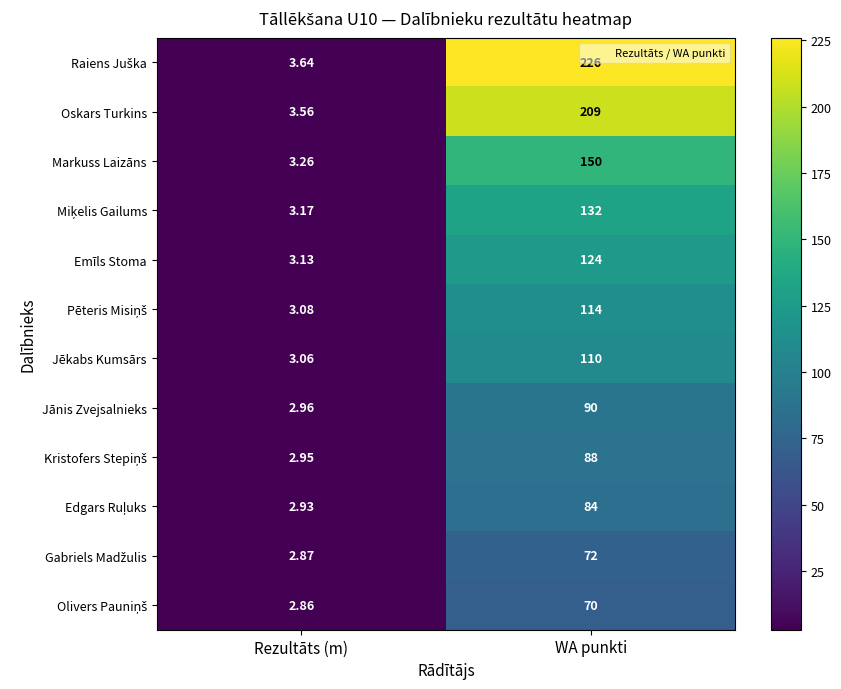

At which category is the sum across all series the highest?

WA punkti